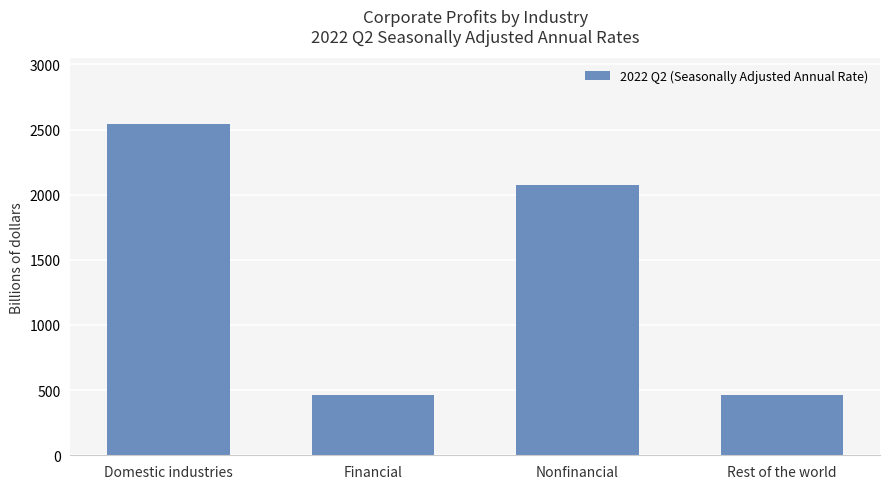

What is the difference between the values at Nonfinancial and Domestic industries?

464.3